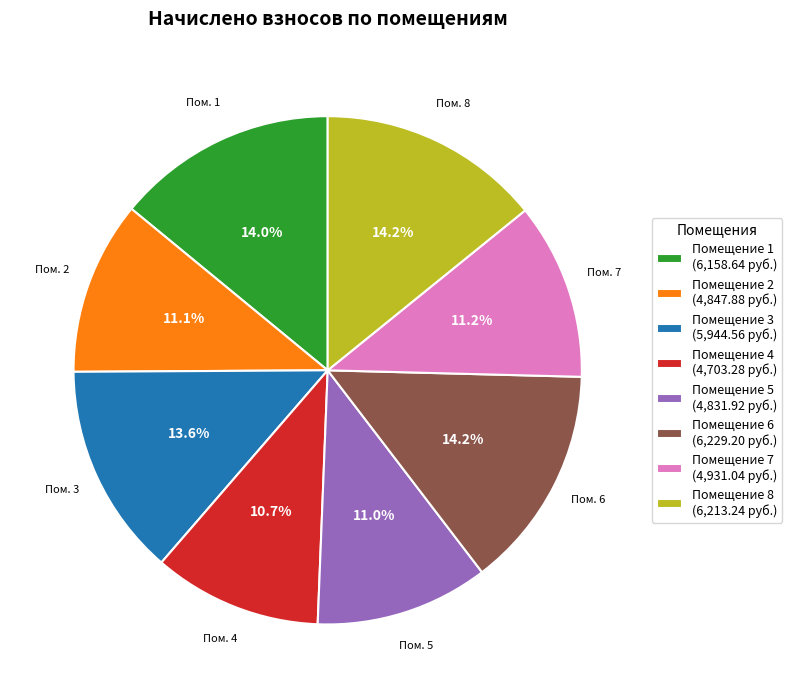

Approximately how many times larger is the value at Помещение 3 (5,944.56 руб.) compared to Помещение 7 (4,931.04 руб.)?

1.2